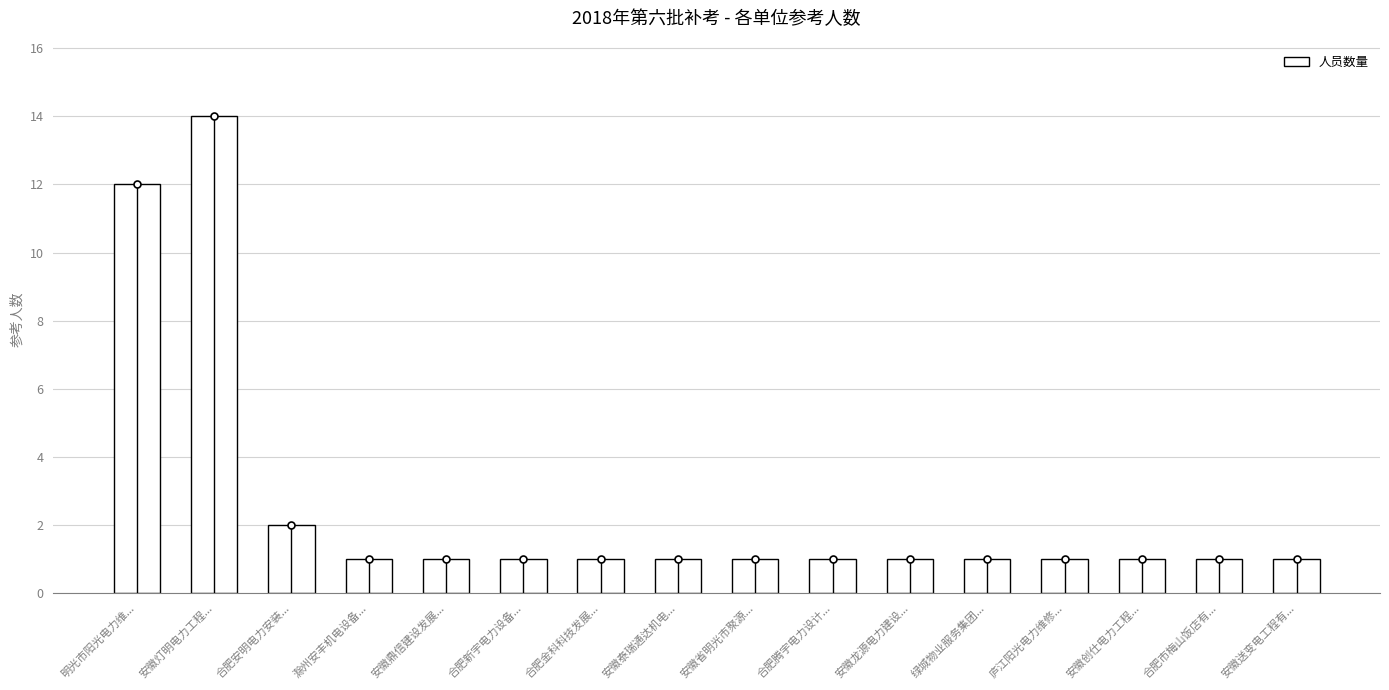

List the labels in order of value, largest first.

安徽灯明电力工程..., 明光市阳光电力维..., 合肥安明电力安装..., 滁州安丰机电设备..., 安徽鼎信建设发展..., 合肥新宇电力设备..., 合肥金科科技发展..., 安徽泰瑞通达机电..., 安徽省明光市聚源..., 合肥腾宇电力设计..., 安徽龙源电力建设..., 绿城物业服务集团..., 庐江阳光电力维修..., 安徽创仕电力工程..., 合肥市梅山饭店有..., 安徽送变电工程有...